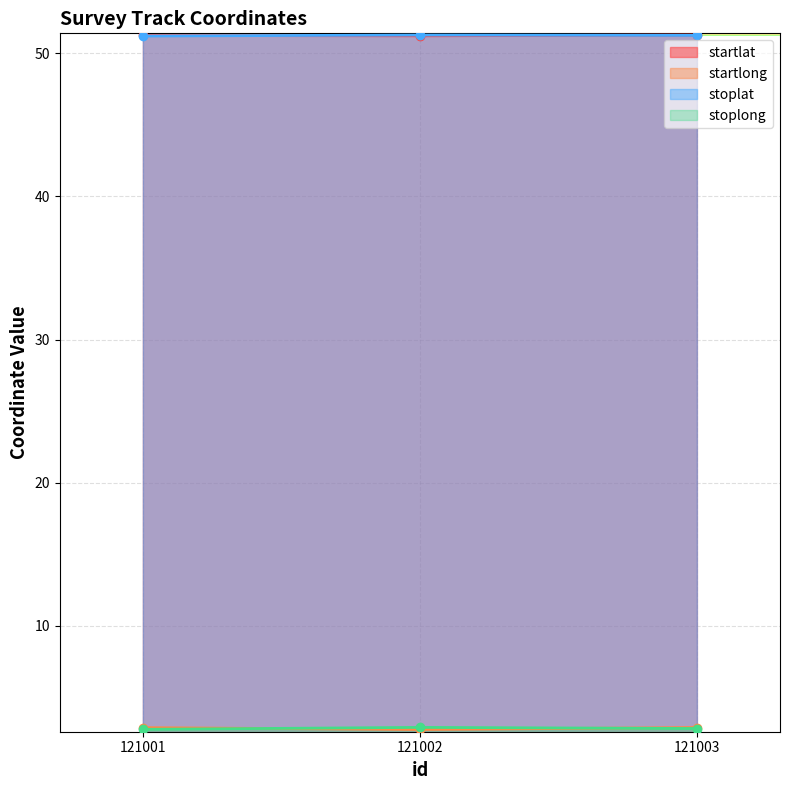

What is the sum of the stoplong values at 121002 and 121001?

5.7